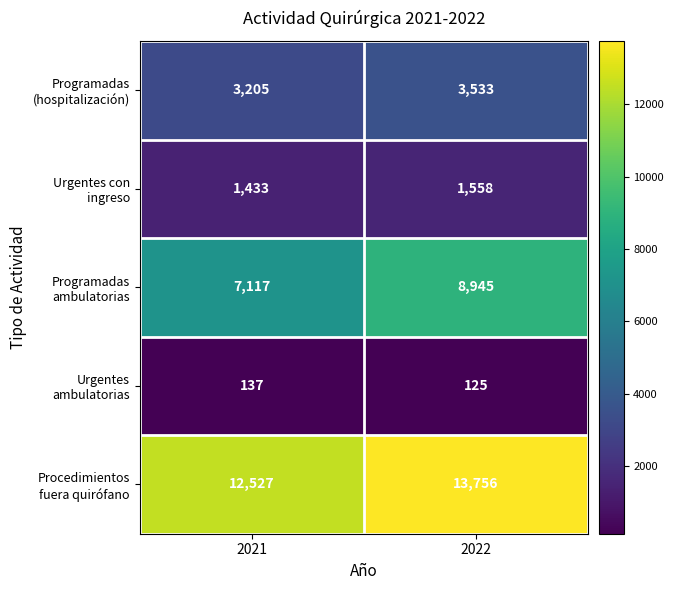

What is the minimum value shown in the chart?

125